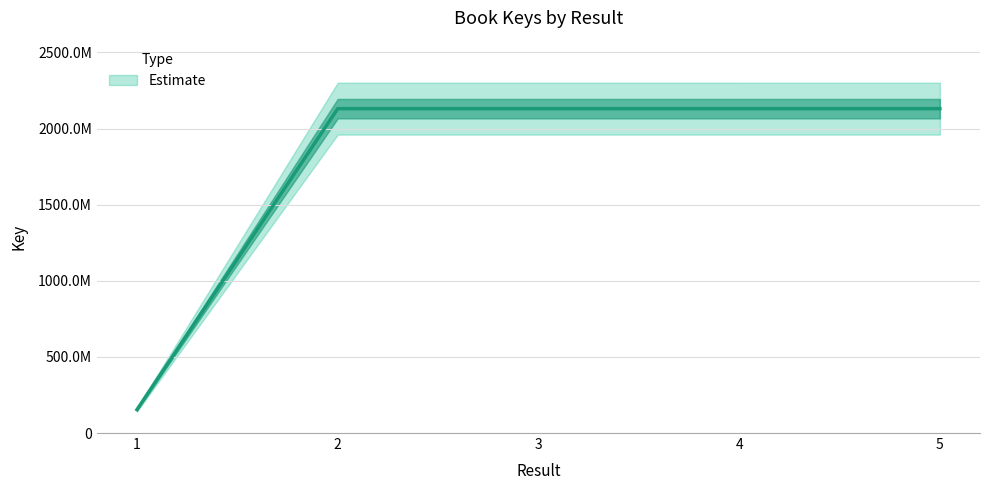

List the labels in order of value, smallest first.

1, 4, 3, 2, 5